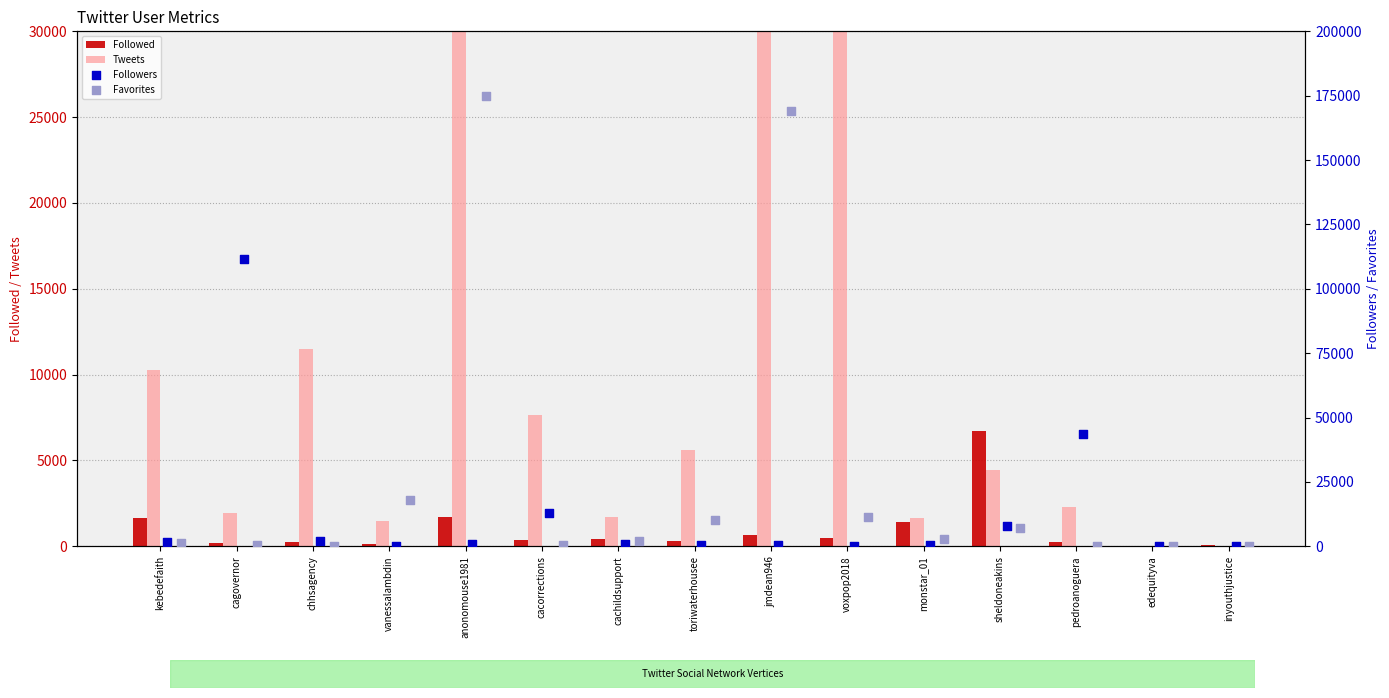

What is the total value across all series at monstar_01?

6505